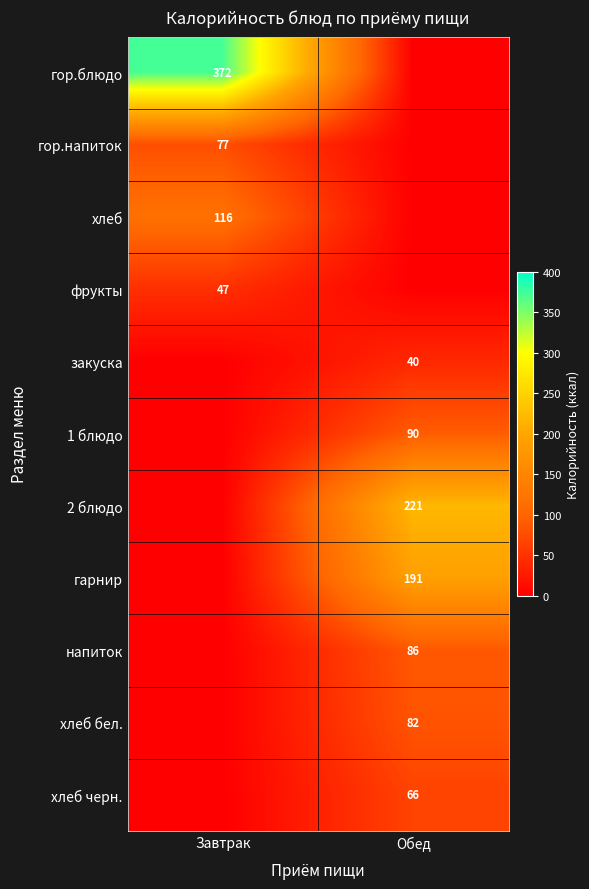

At how many categories does at least one series exceed 135?

2